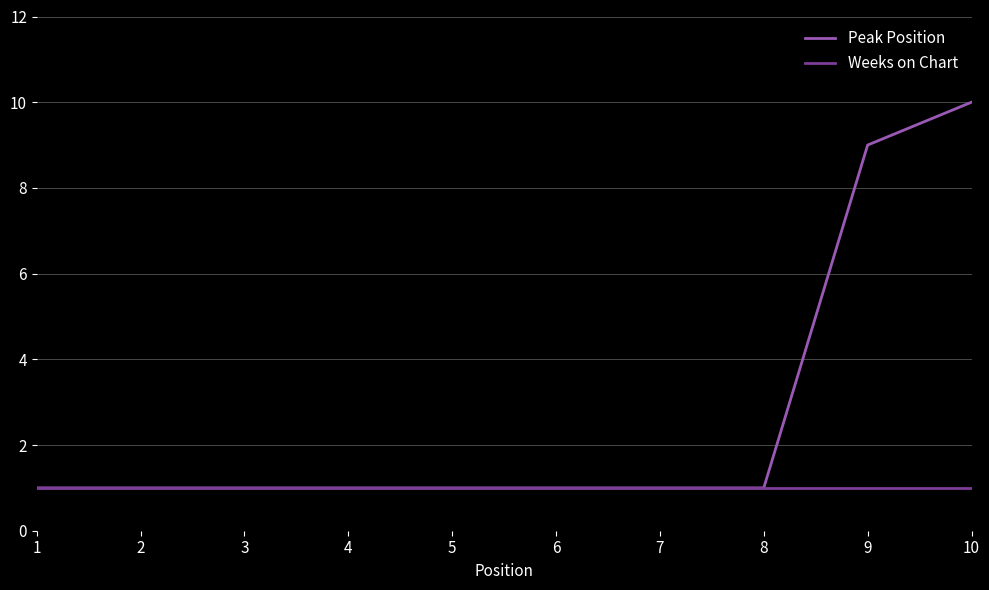

Which series has the largest range (max minus min)?

Peak Position